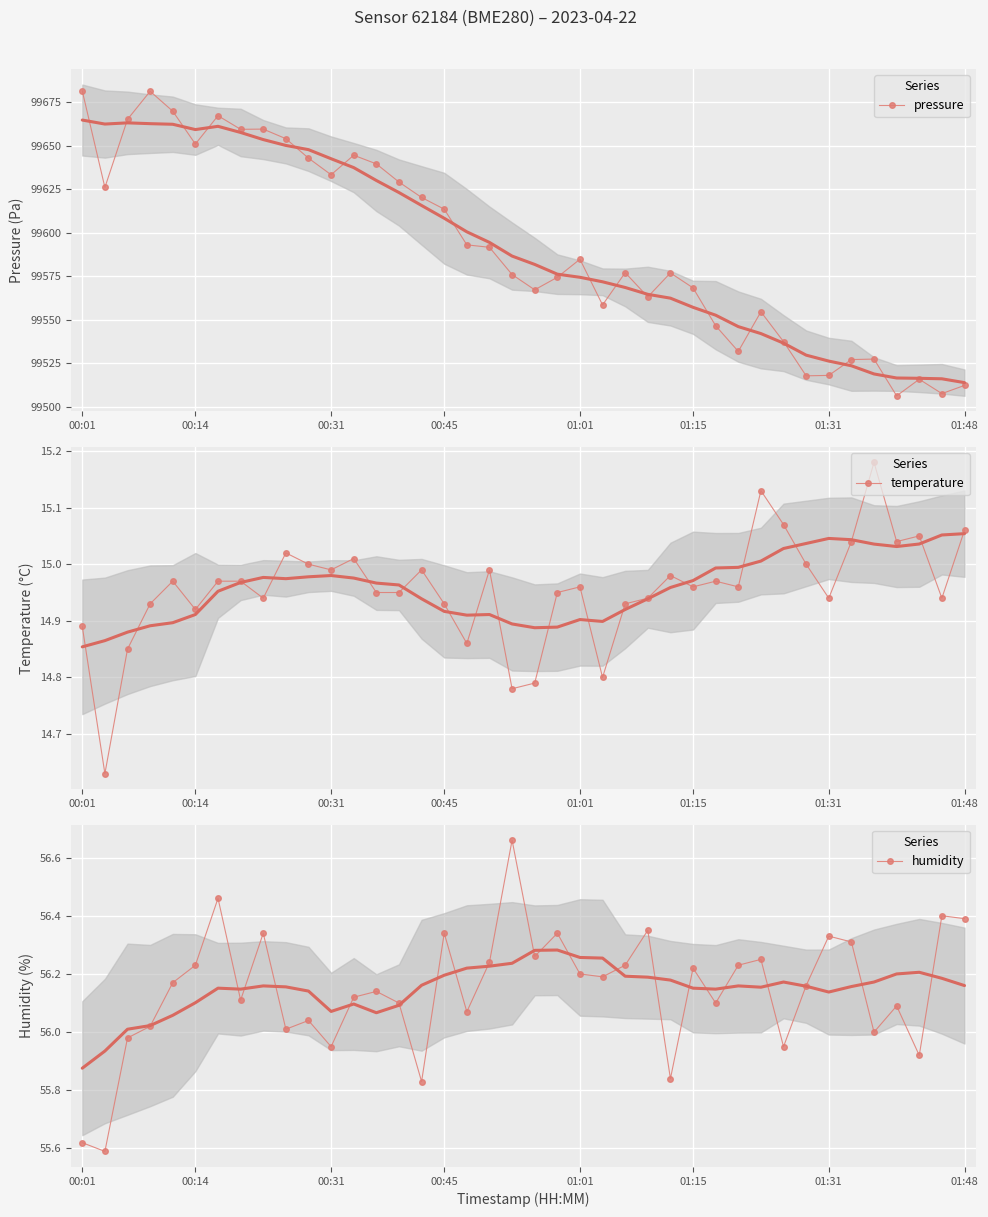

How many series are shown in this chart?

3